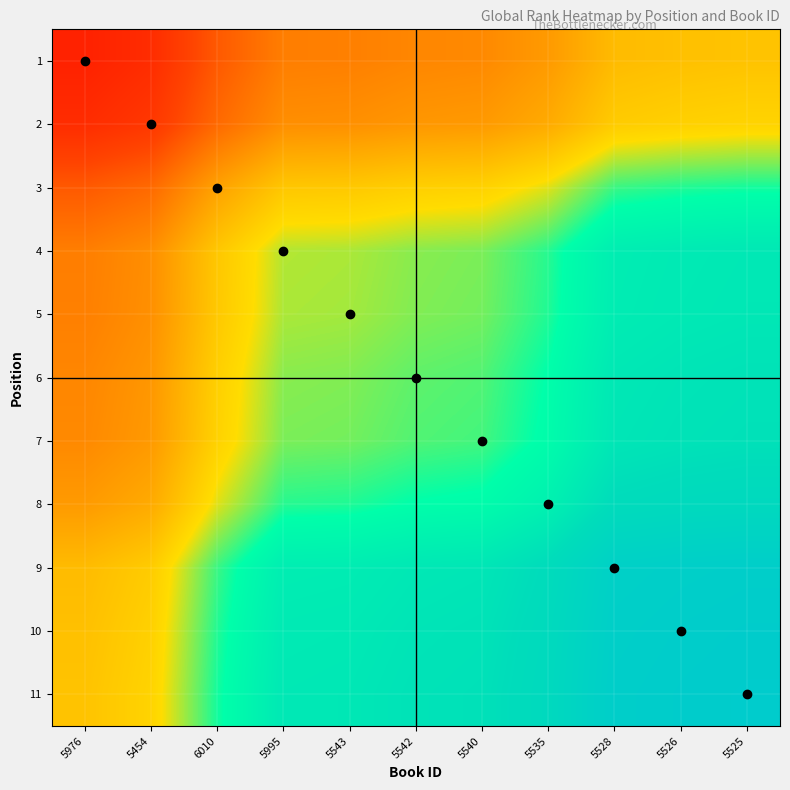

At which category is the sum across all series the highest?

5525